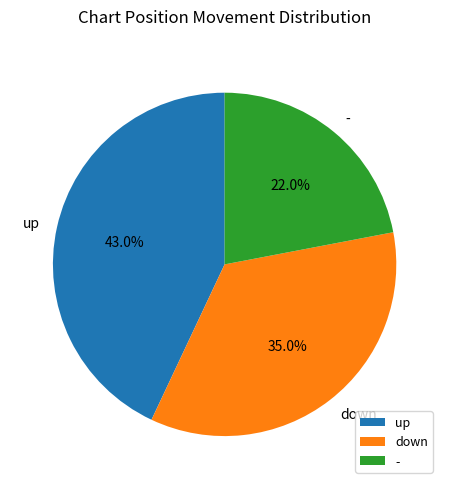

To the nearest percent, what is the average slice percentage?

33%